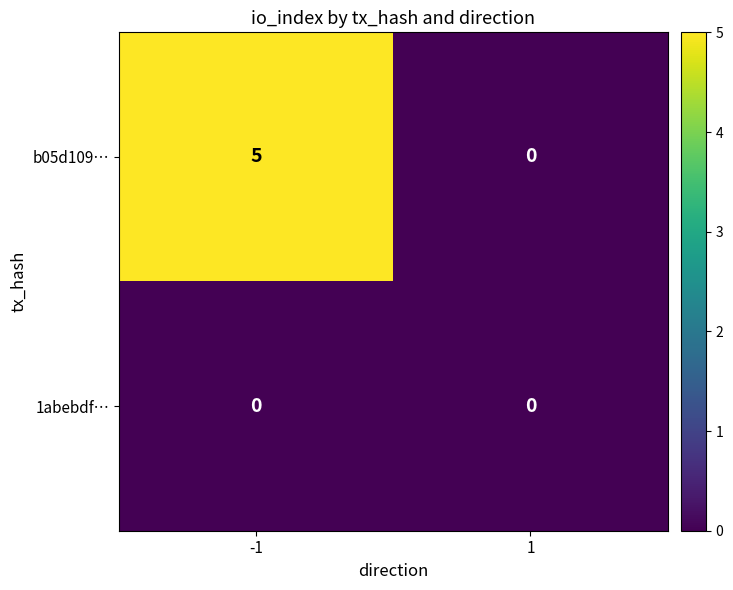

What is the greatest value displayed?

5